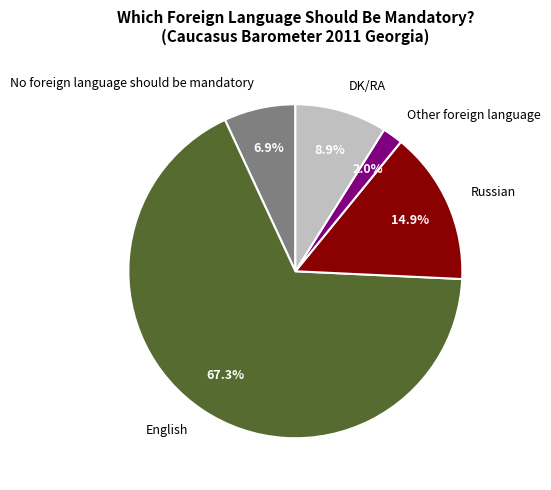

To the nearest percent, what portion does DK/RA represent?

9%